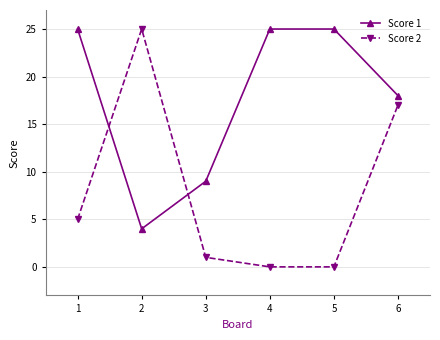

True or false: Score 1 and Score 2 cross at least once.

True